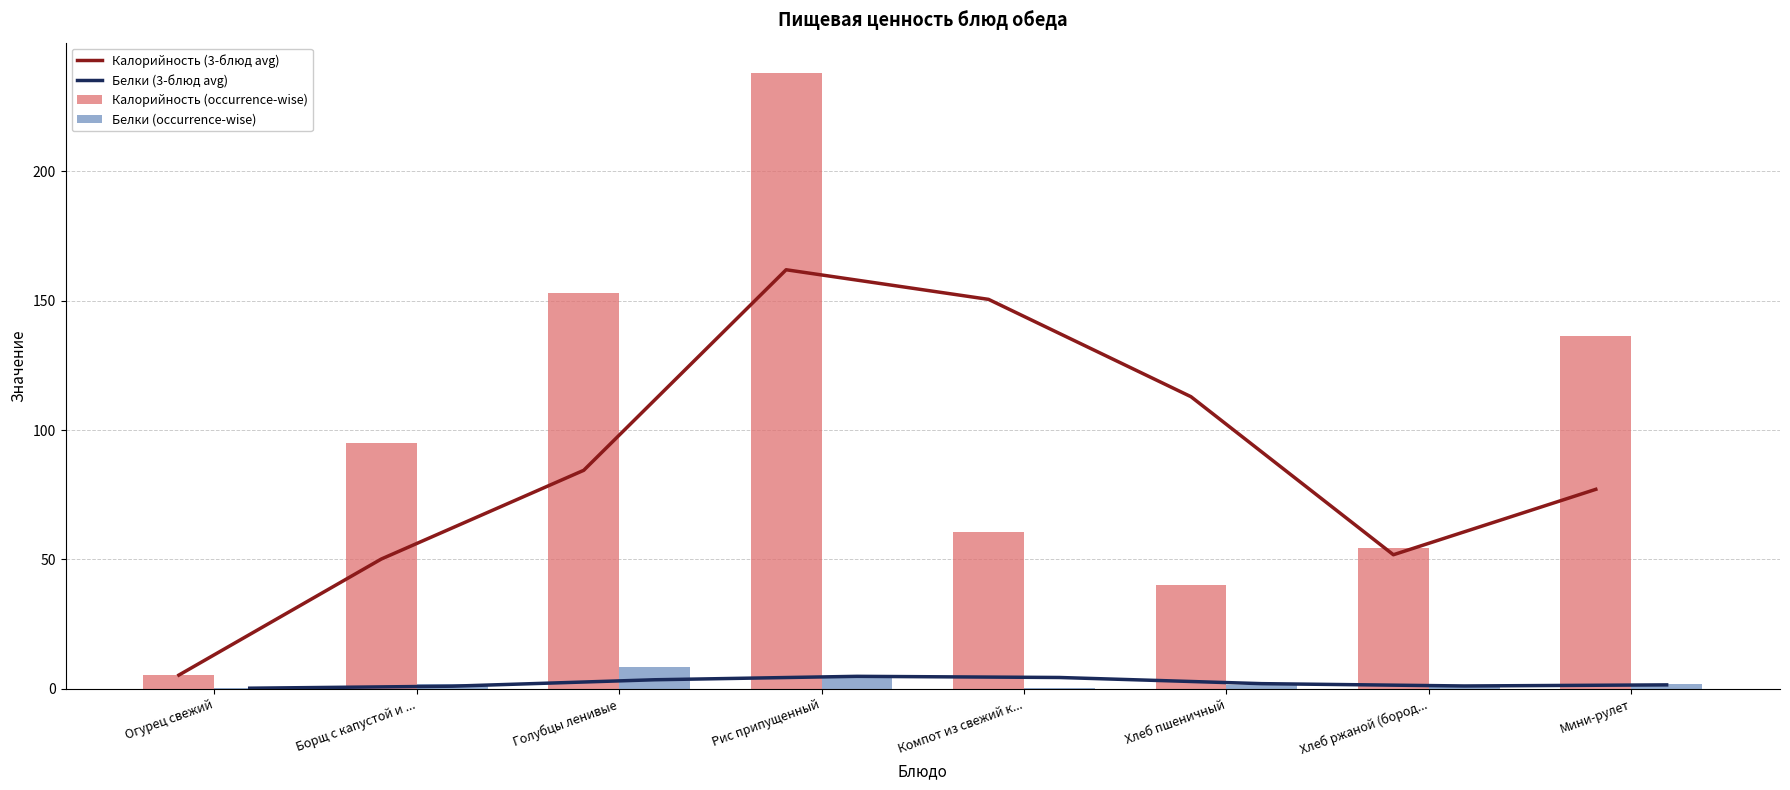

Which series has the widest spread of values?

Калорийность (occurrence-wise)